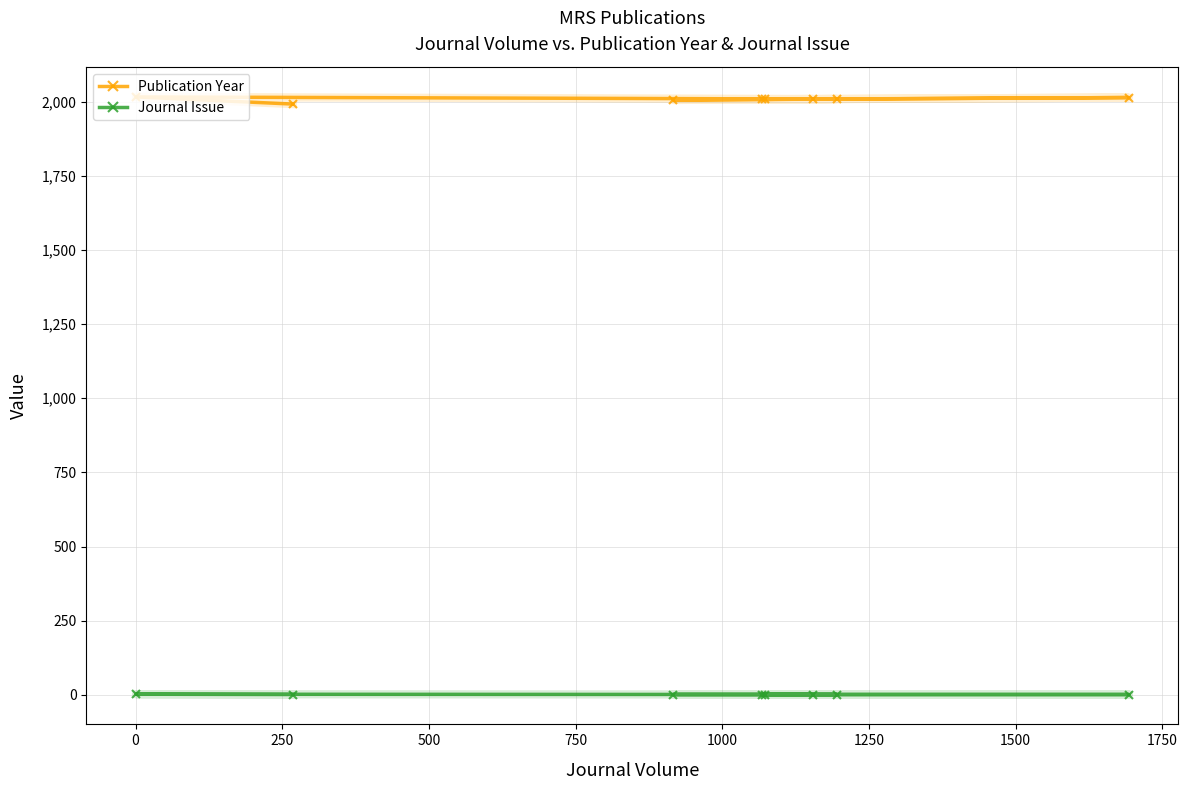

What is the highest value of the Journal Issue series?

2